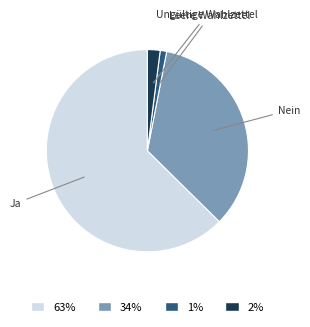

Between 63% and 1%, which is larger?

63%